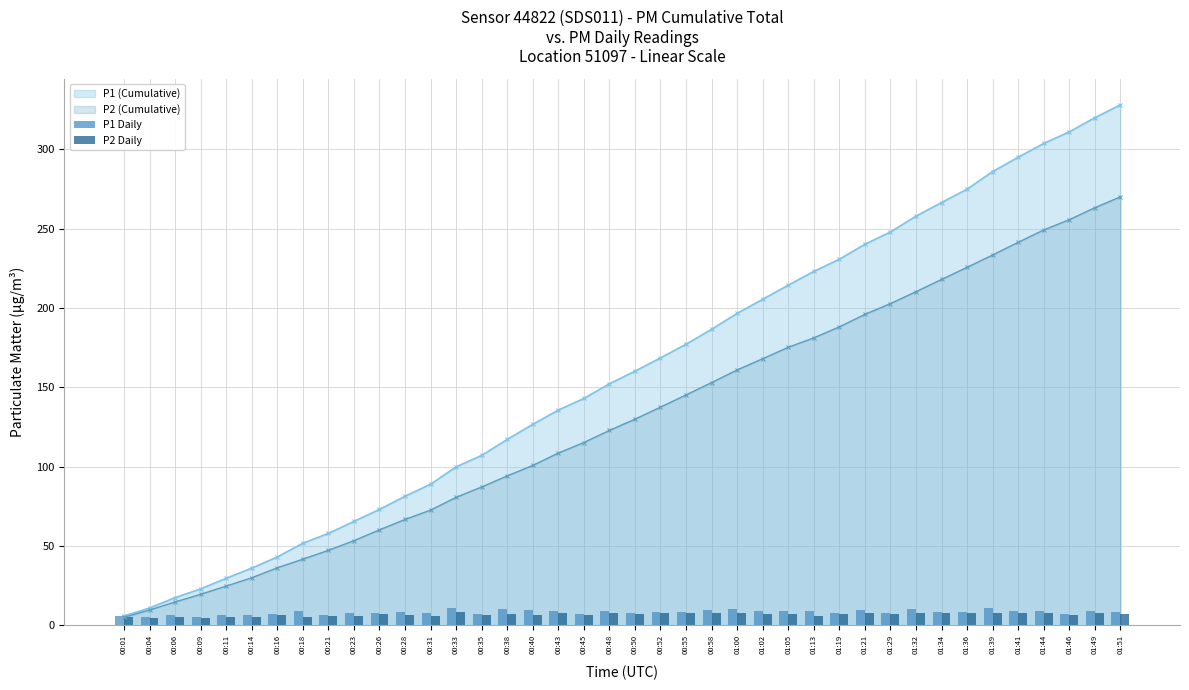

Which label corresponds to the smallest value in the chart?

00:04